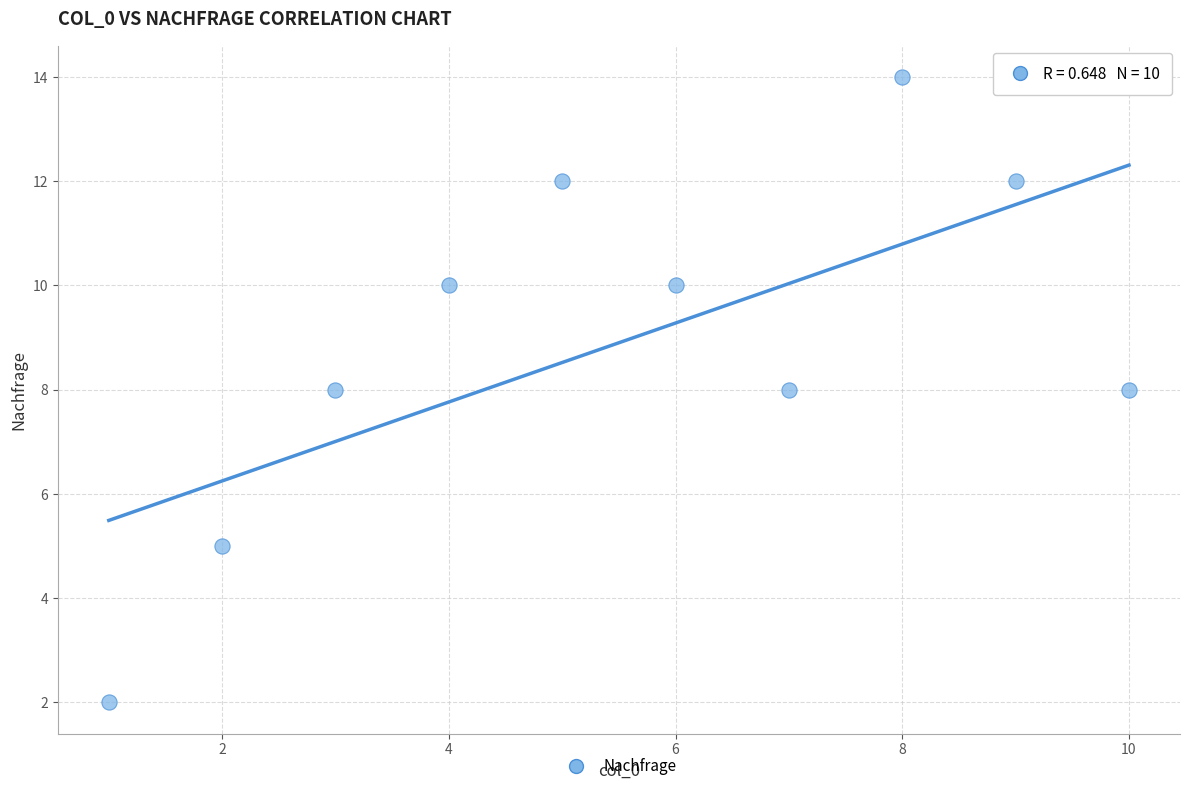

What is the average X value?

6